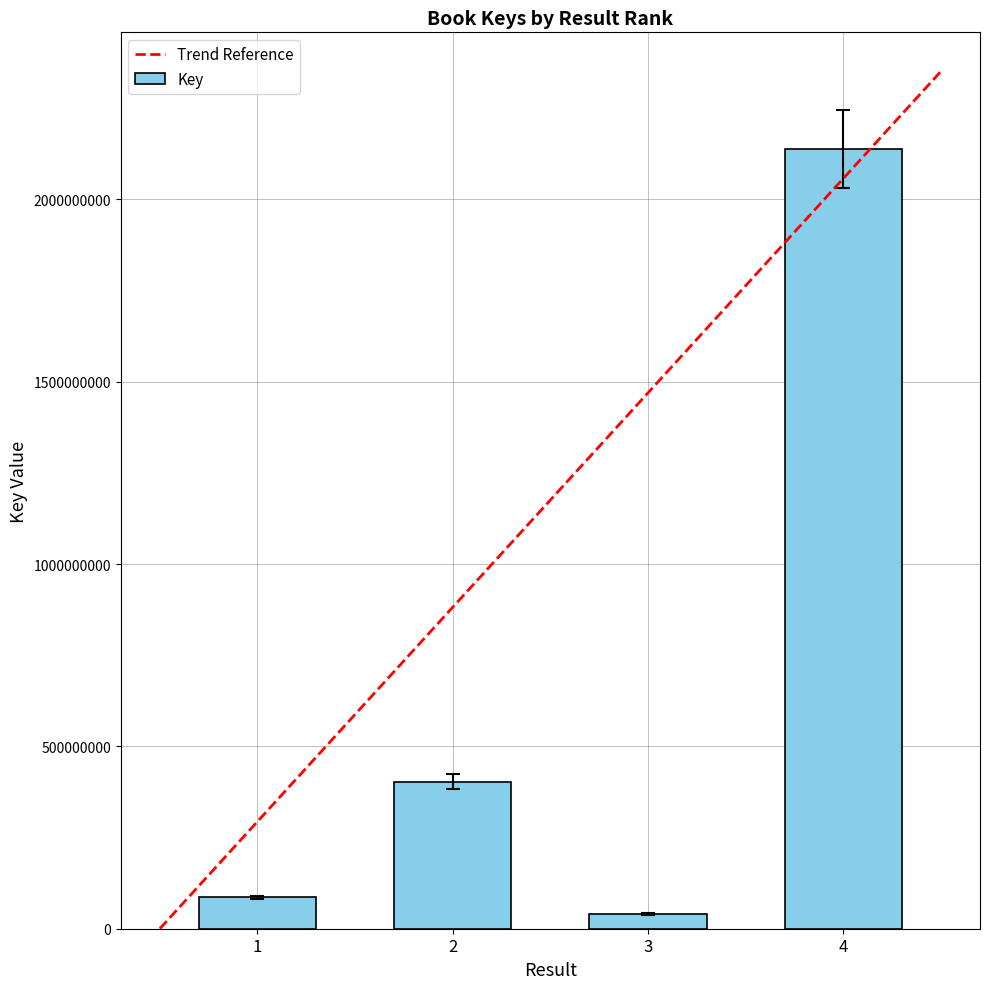

How many data points are less than 403475091?

2